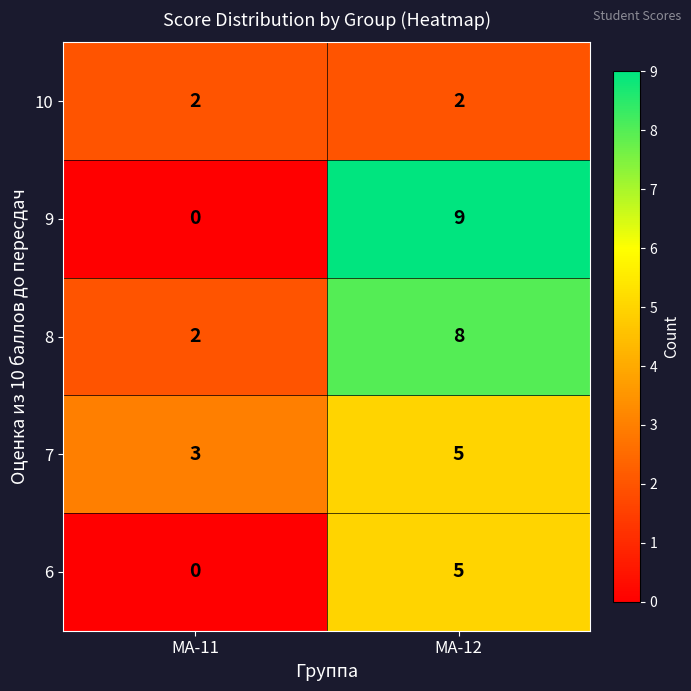

The 10 series shows 2 at МА-11. True or false?

True